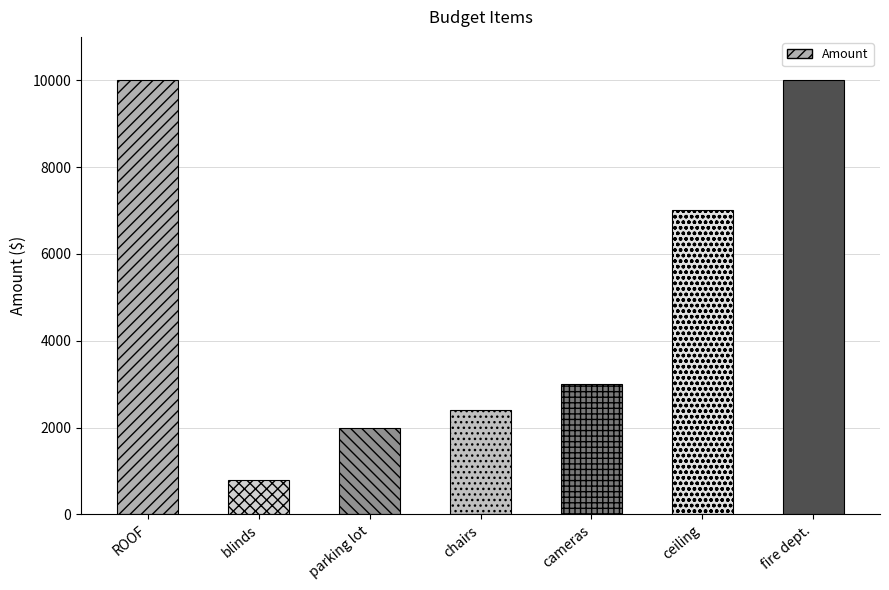

What is the change in value from cameras to ceiling?

+4000